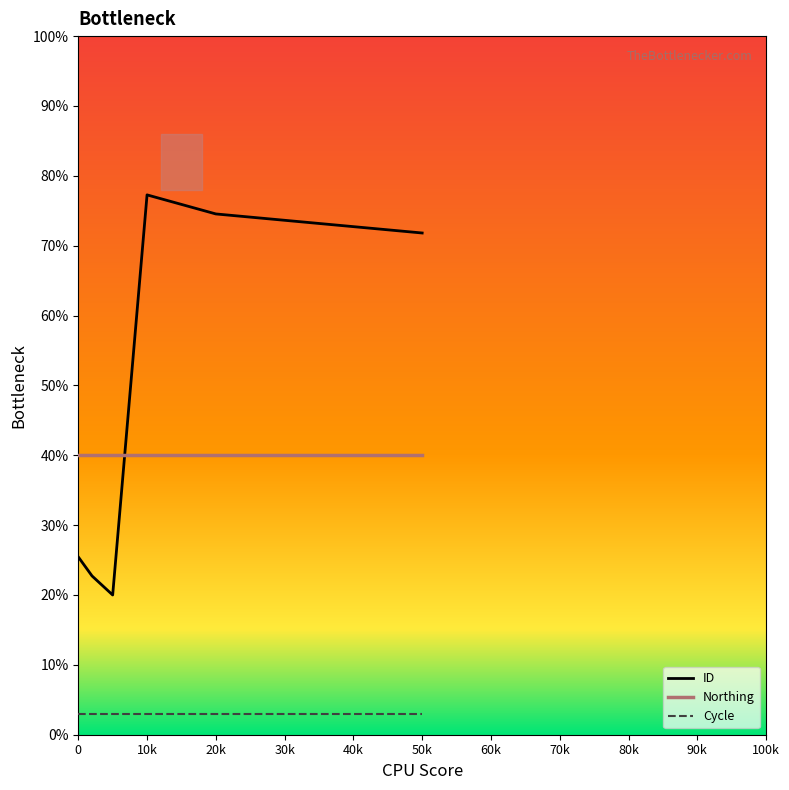

The Northing series shows 40.0 at 0. True or false?

True